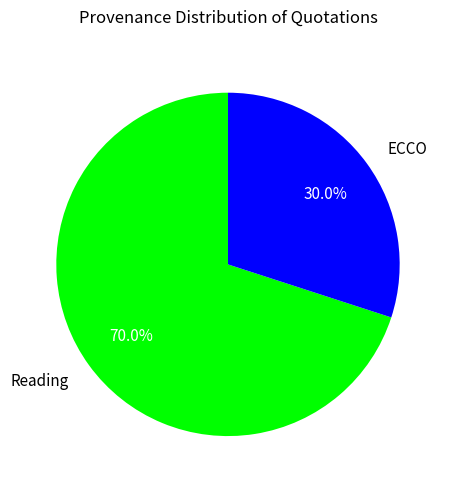

What is the smallest slice in the pie chart?

ECCO